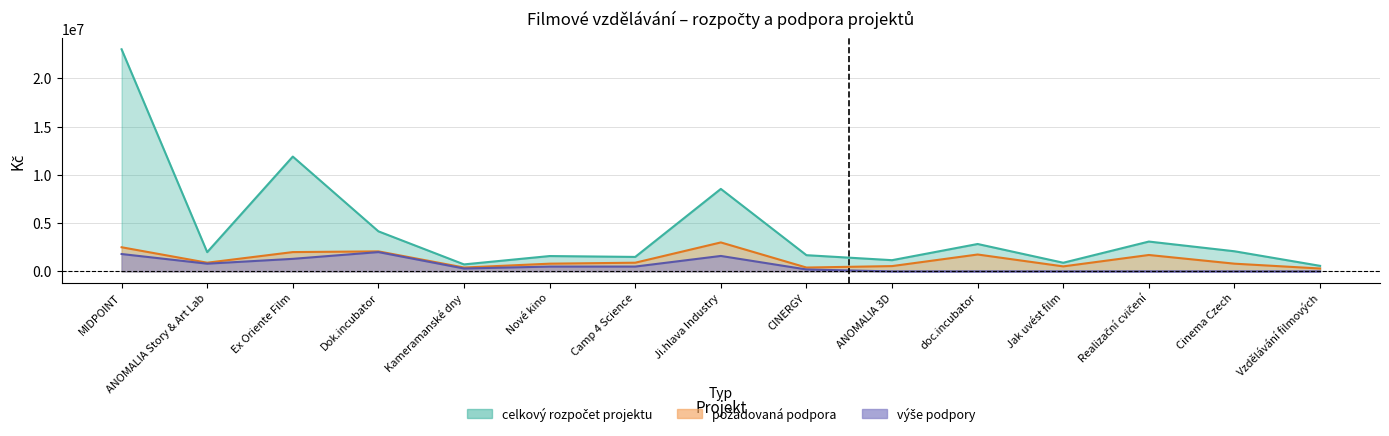

Which series has the widest spread of values?

celkový rozpočet projektu